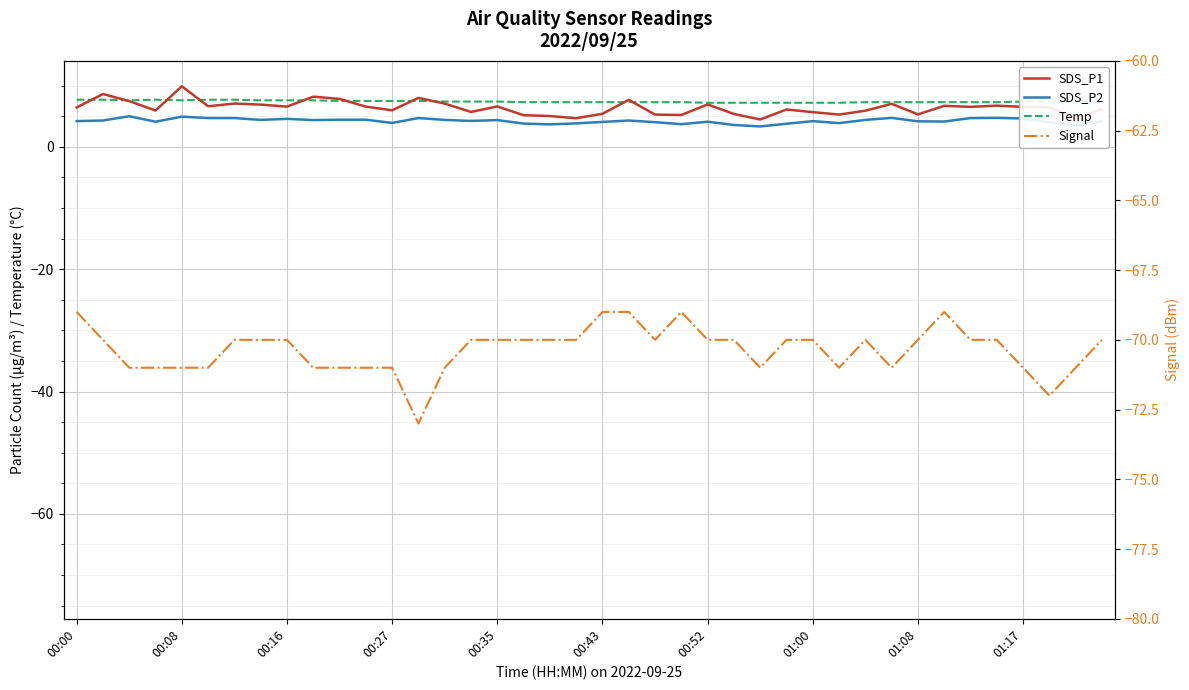

Where is SDS_P2 nearest to the value 4?

37